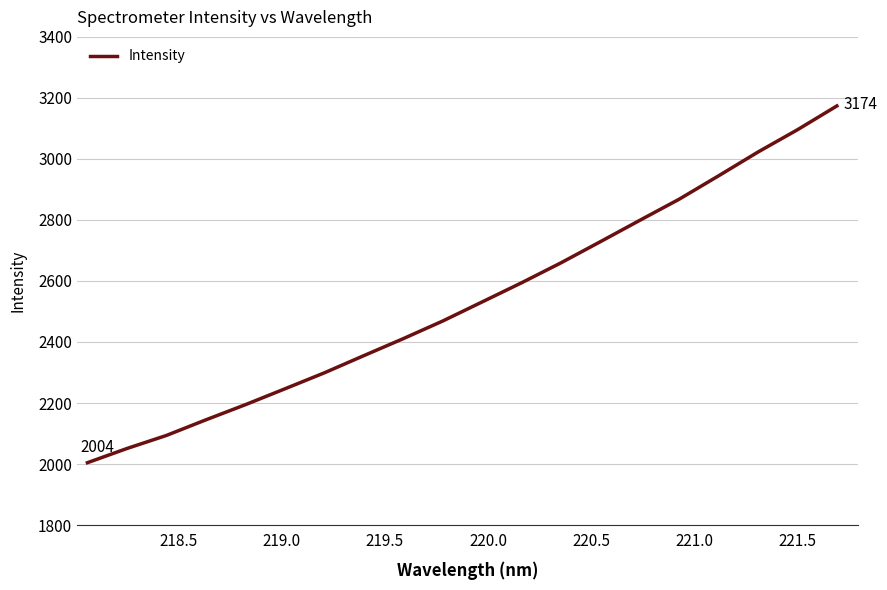

What is the maximum value shown in the chart?

3173.7